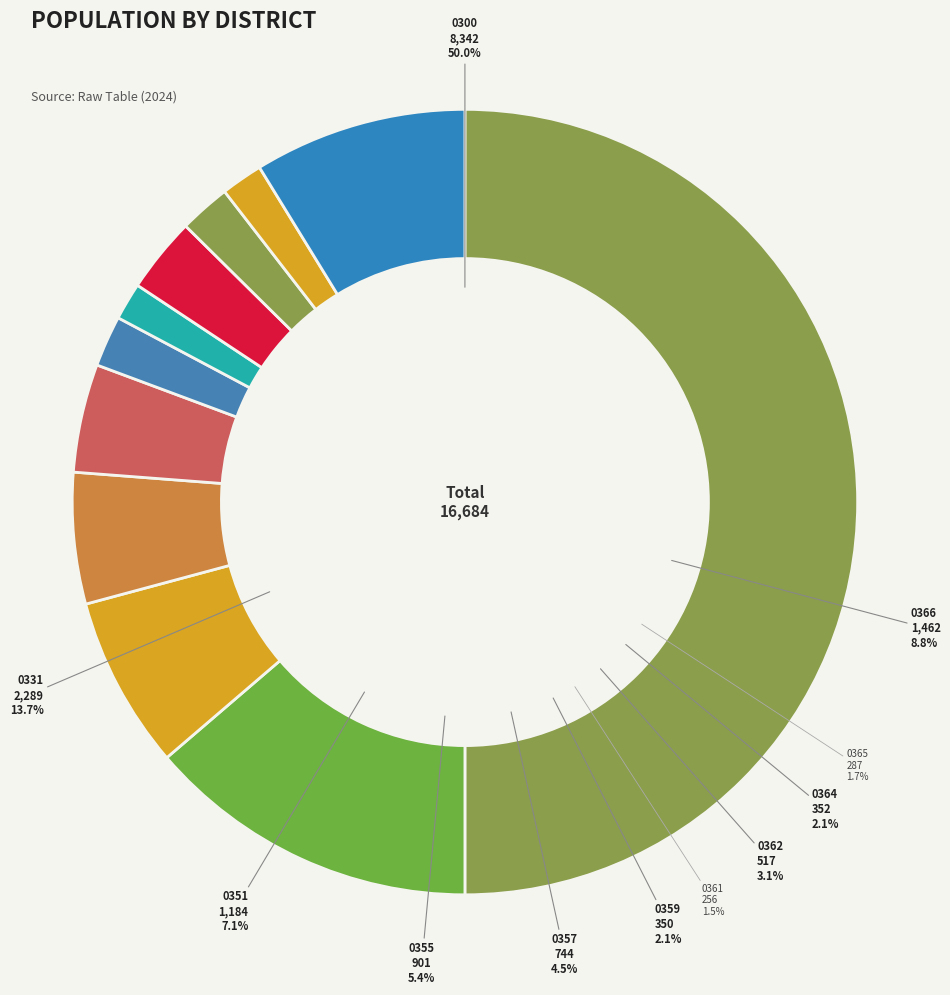

True or false: 0364 accounts for 2% of the total.

True